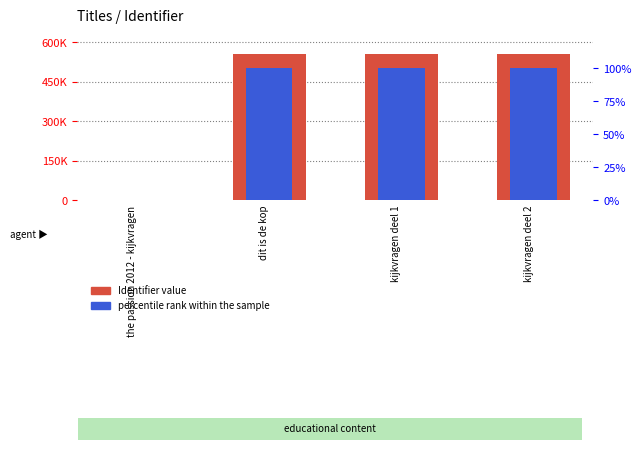

What position from the right is kijkvragen deel 2?

1